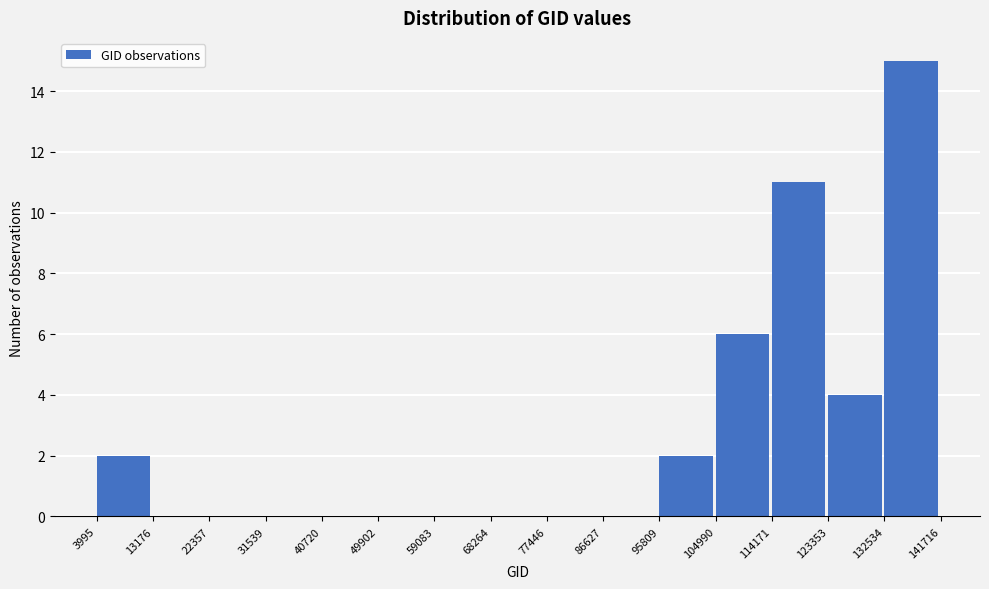

How tall is the bar that spans 114171 to 123353 on the x-axis? The values are not printed on the chart, so give them approximately, as read against the axis.

11